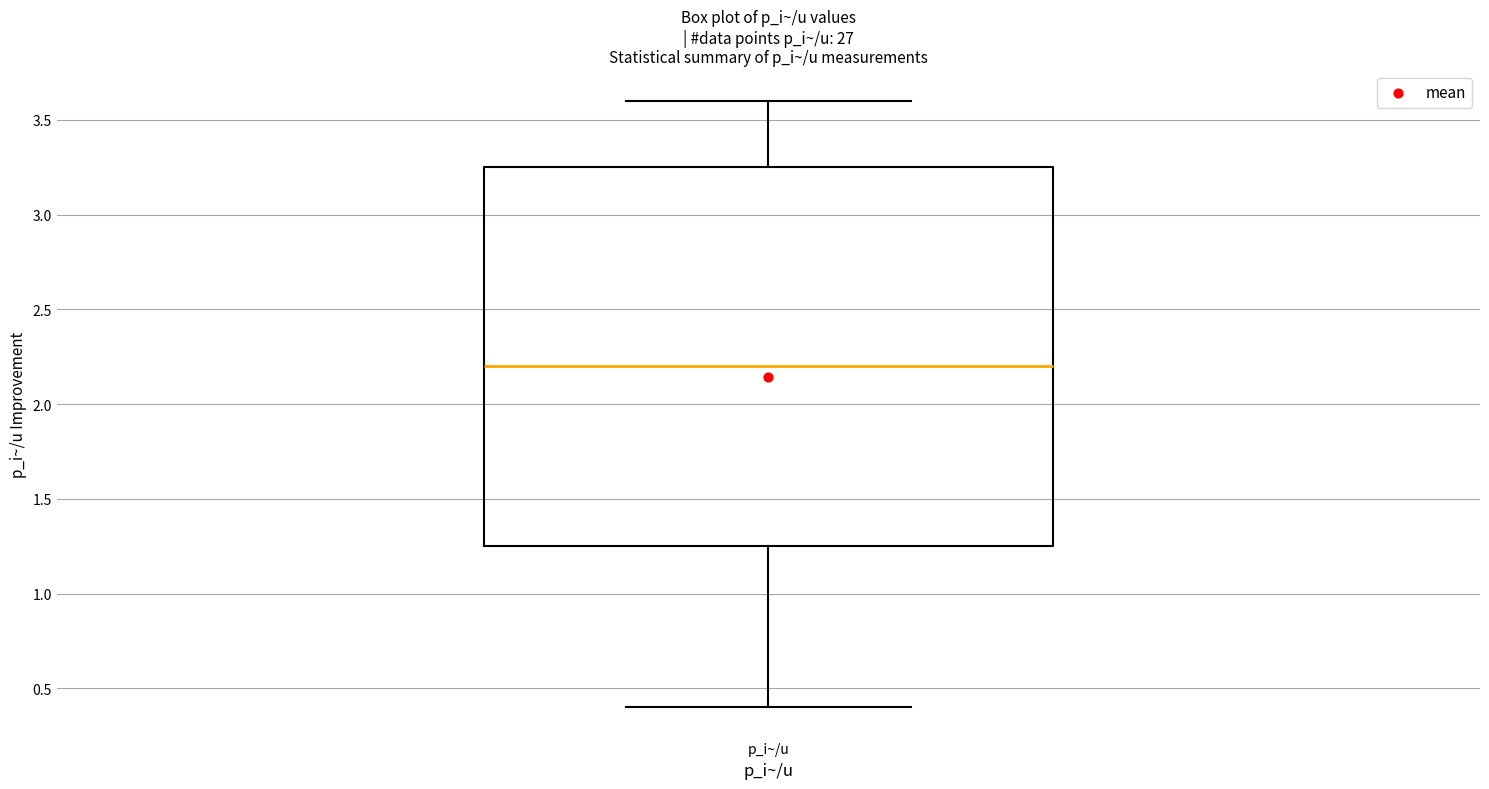

Read this box plot against the y-axis: the position of the median line, the range covered by the box, and the ends of both whiskers. The values are not printed on the chart, so give them approximately, as read against the axis.

median 2.20, box 1.25 to 3.25, whiskers 0.40 to 3.60